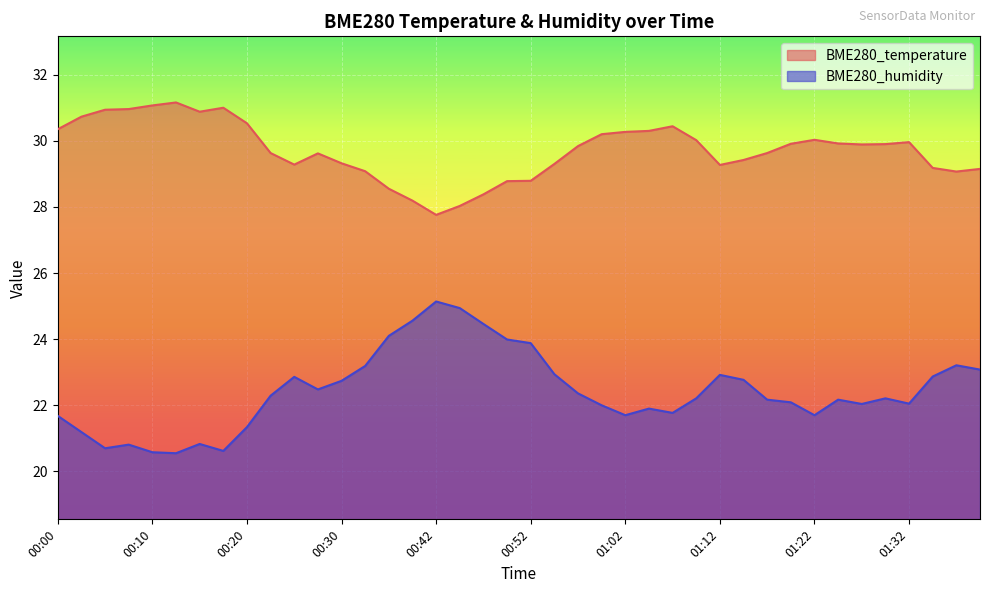

At which label does BME280_temperature reach its peak?

00:13